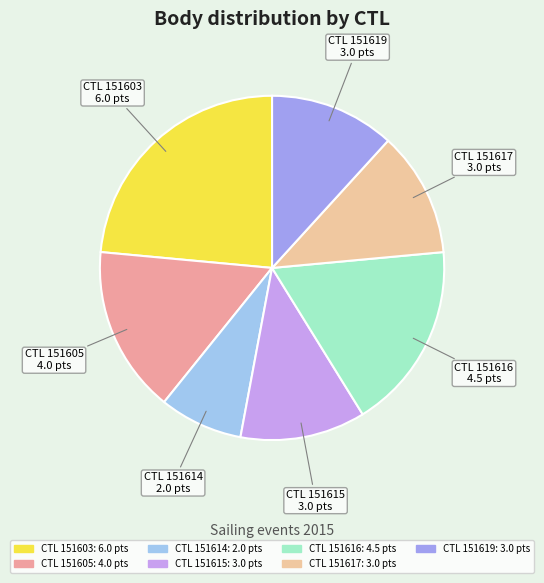

How many segments does this pie chart have?

7